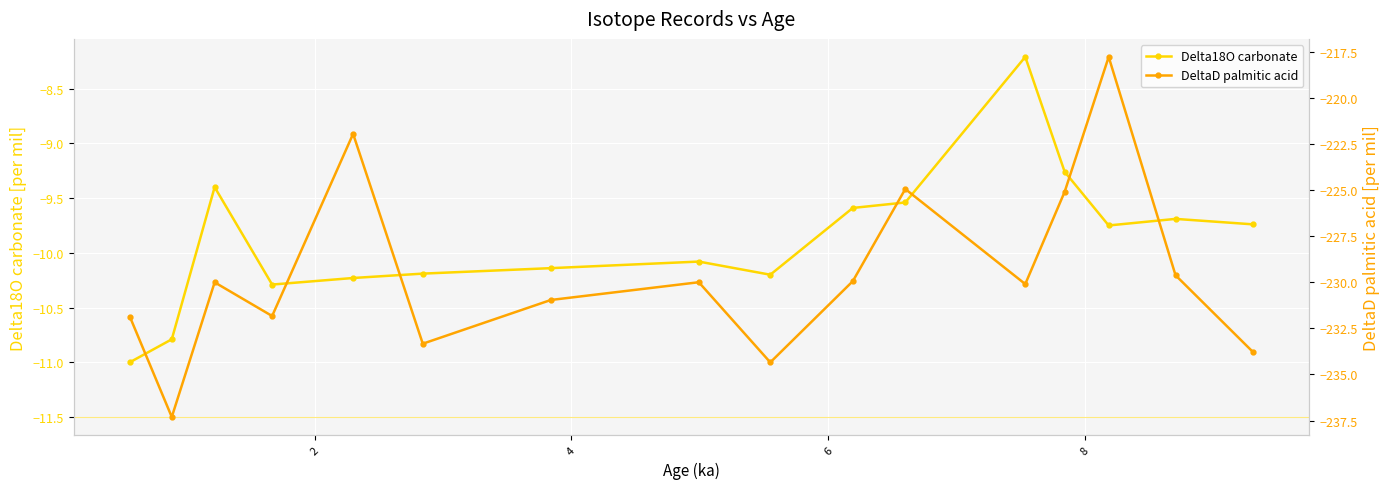

Is this an area chart (filled region under the line)?

No